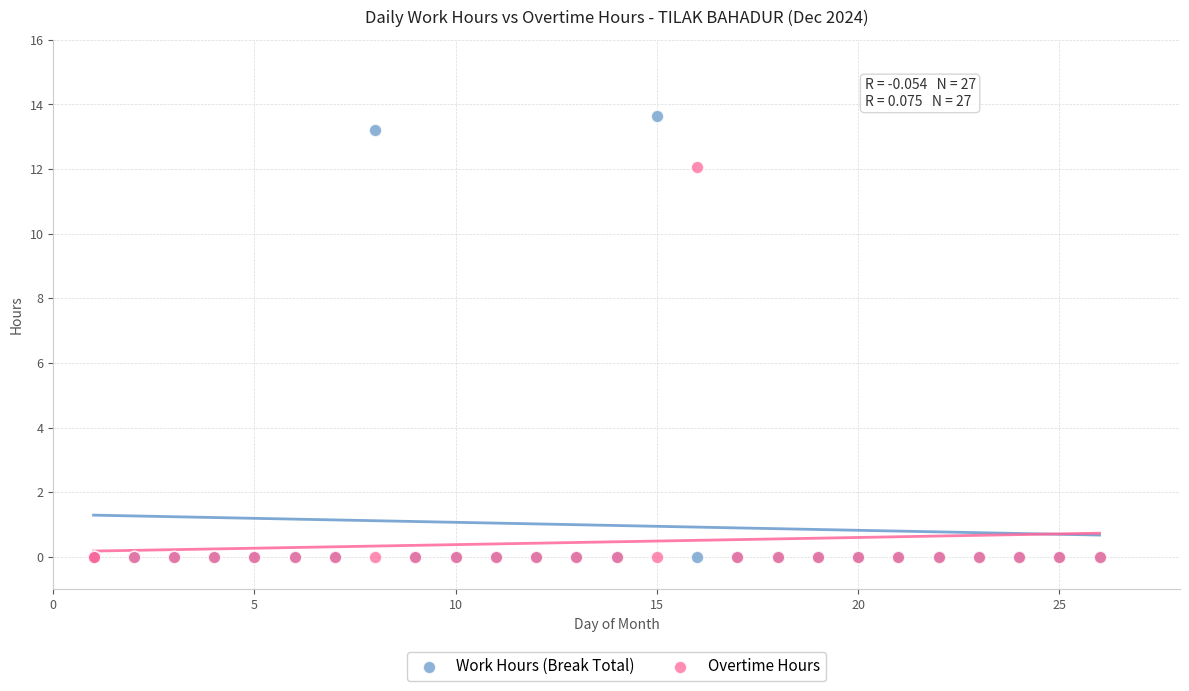

What are all the series names shown in the legend?

Work Hours (Break Total), Overtime Hours